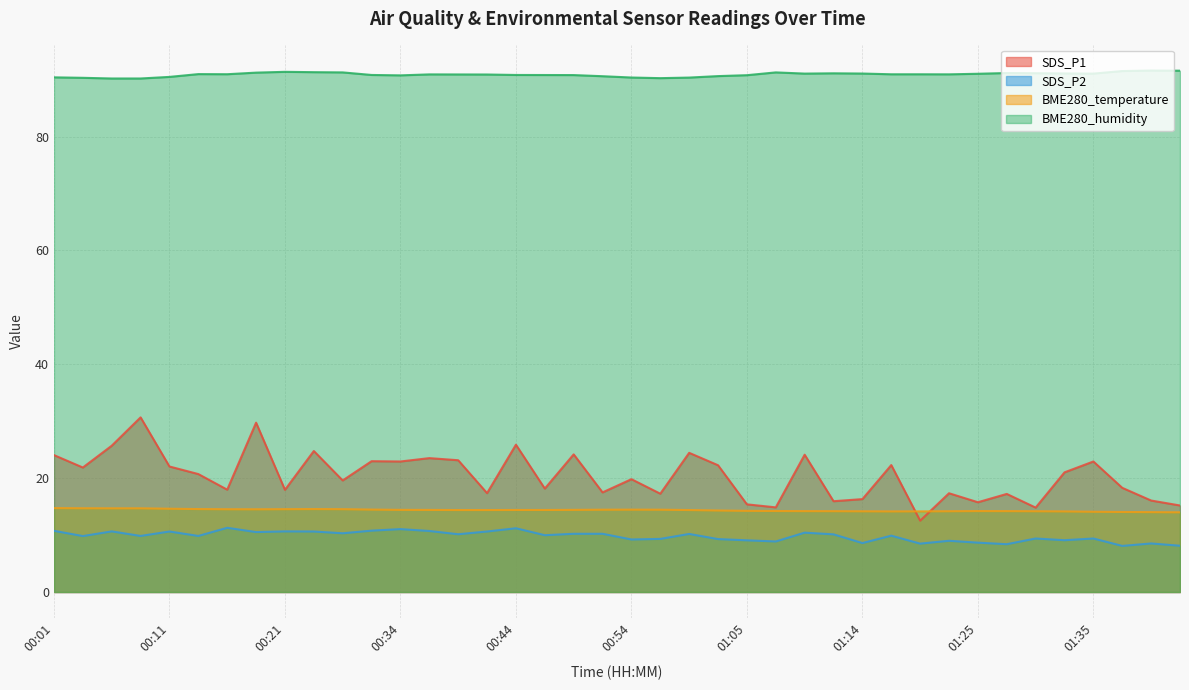

True or false: BME280_humidity and SDS_P2 cross at least once.

False